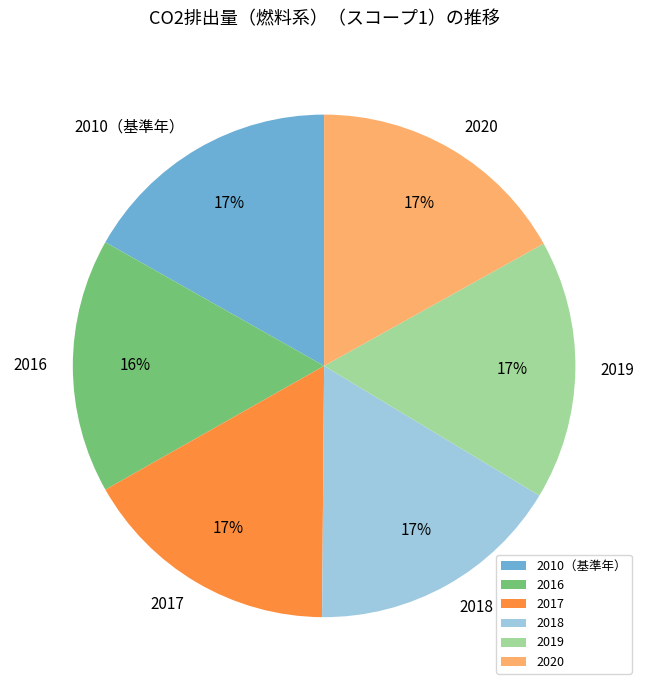

Is it true that 2020 is 17% of the pie?

True